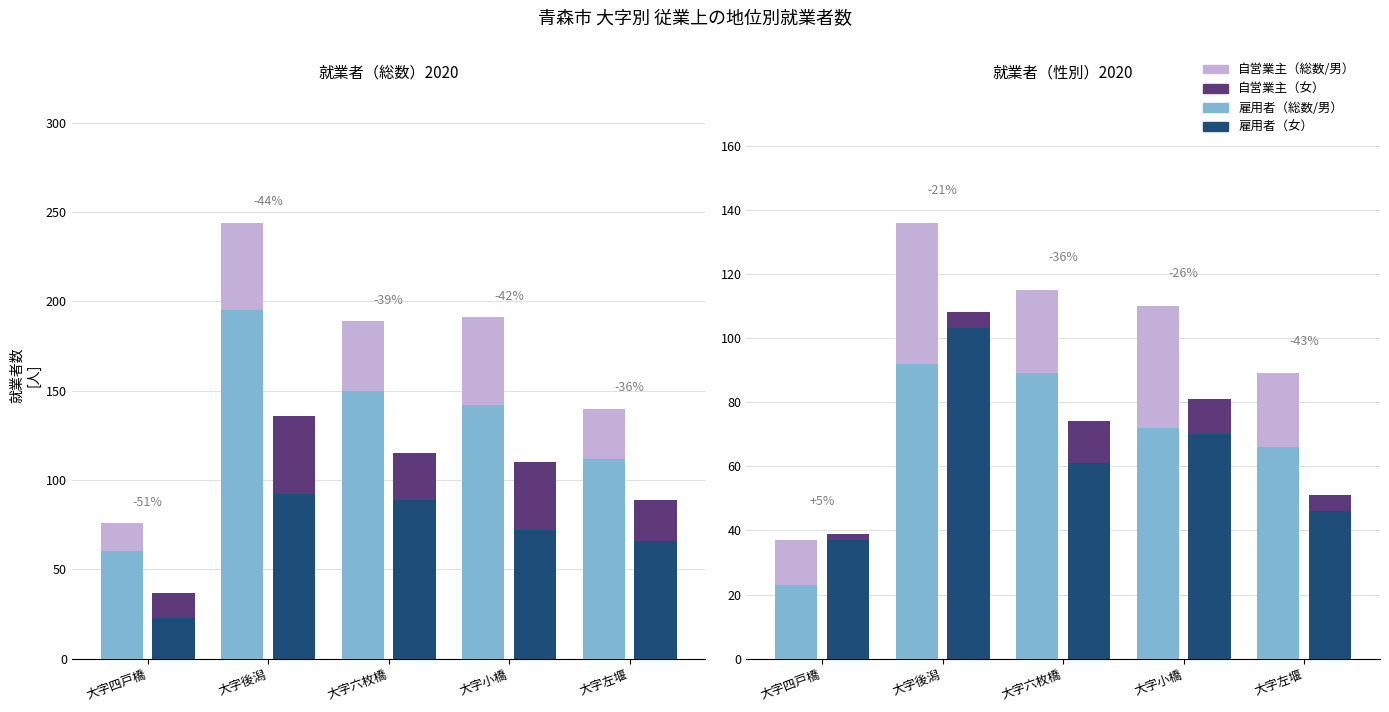

At which label does 雇用者（男） reach its peak?

大字後潟